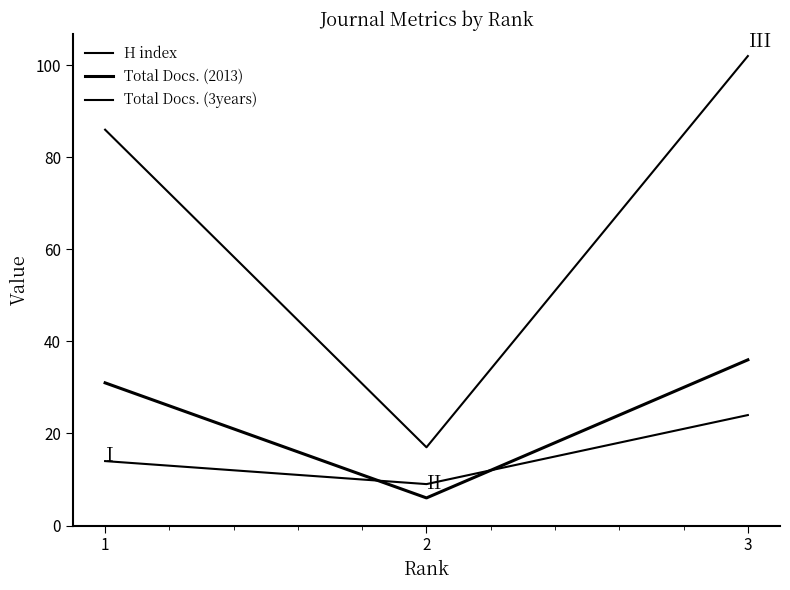

What is the difference between the Total Docs. (2013) values at 3 and 1?

5